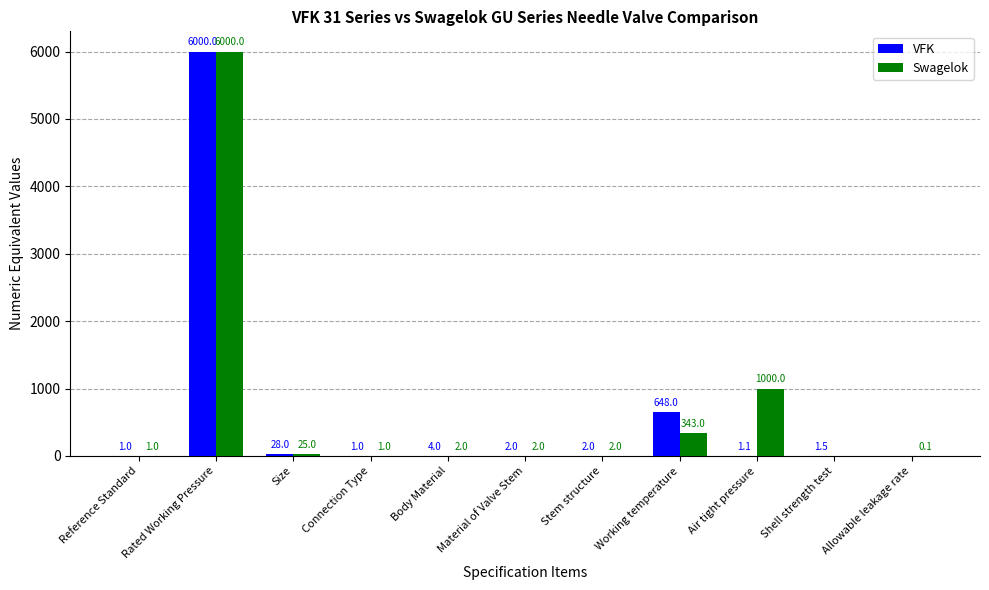

What is the approximate value of Swagelok at Stem structure?

2.0